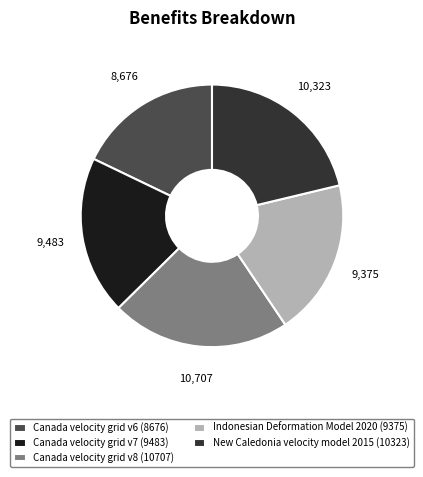

Is the sum of Canada velocity grid v6 (8676) and Indonesian Deformation Model 2020 (9375) greater than half?

No